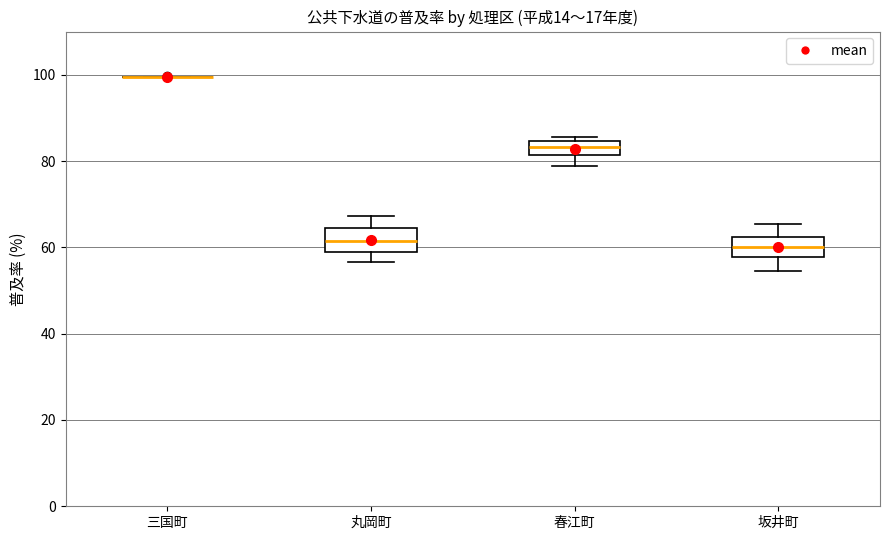

Where does the median line of the box for 丸岡町 sit on the y-axis? The values are not printed on the chart, so give them approximately, as read against the axis.

62